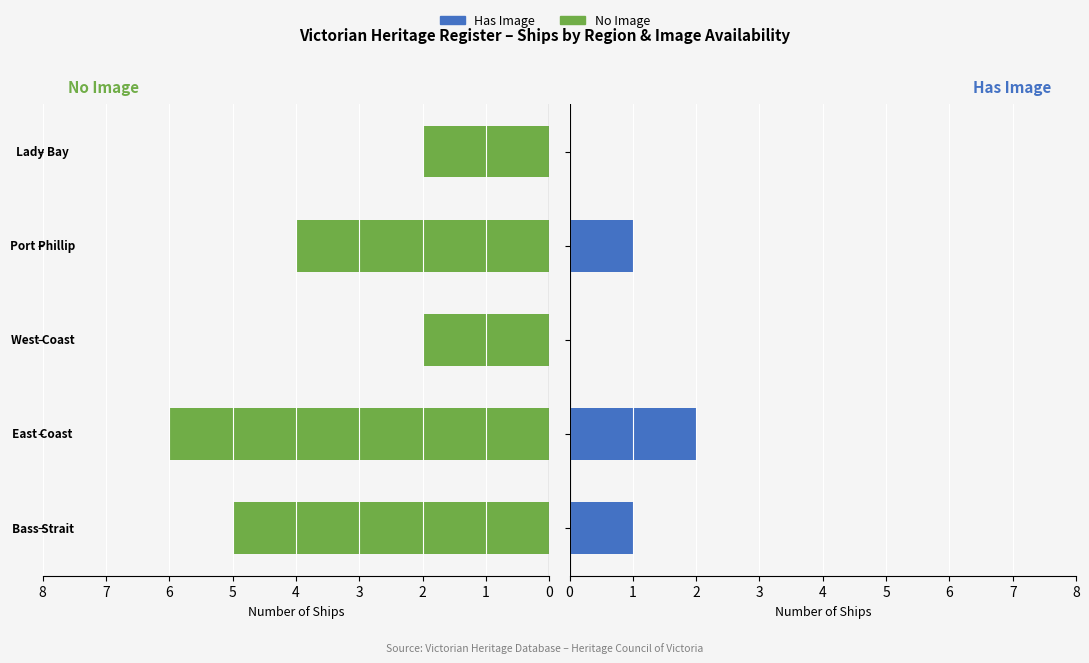

Which series has the largest range (max minus min)?

No Image